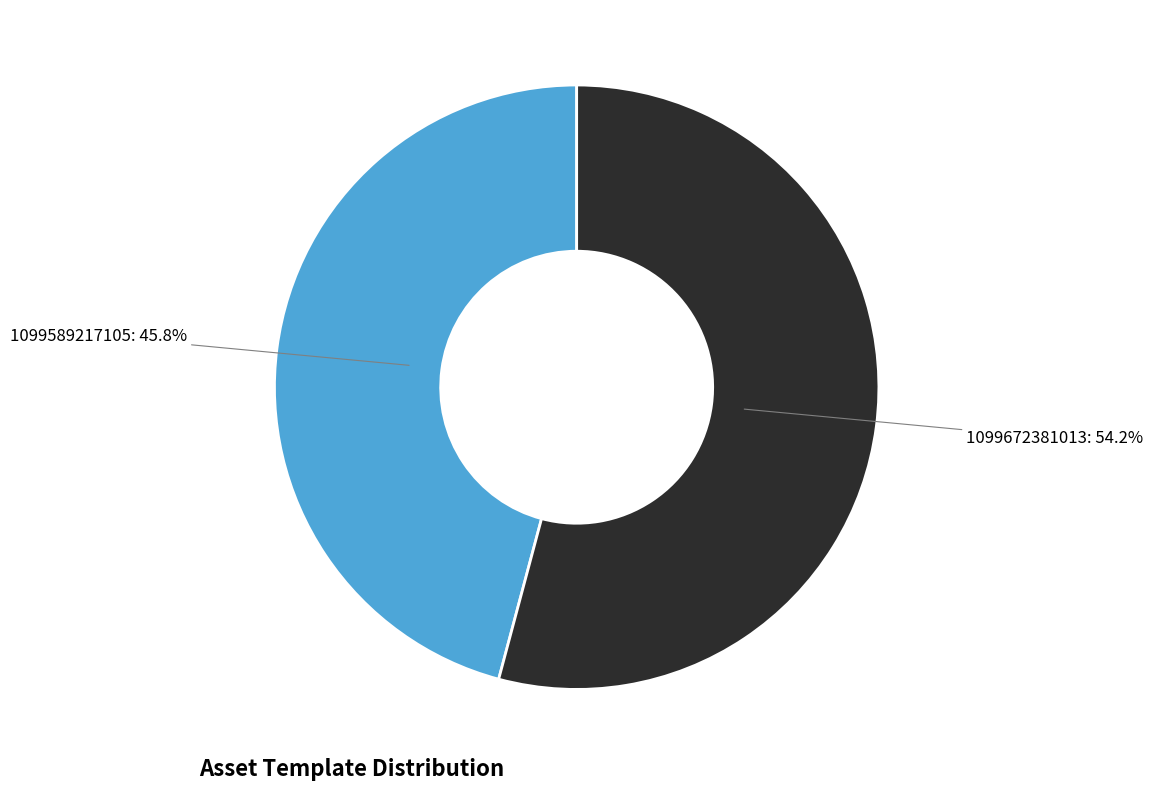

Approximately how many times larger is the value at 1099589217105 compared to 1099672381013?

0.8